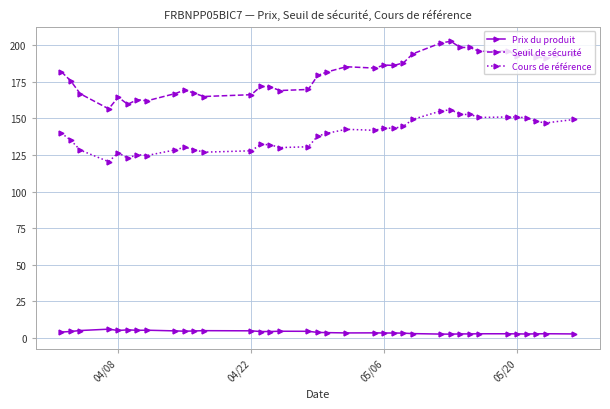

Which series has the largest total across all categories?

Seuil de sécurité